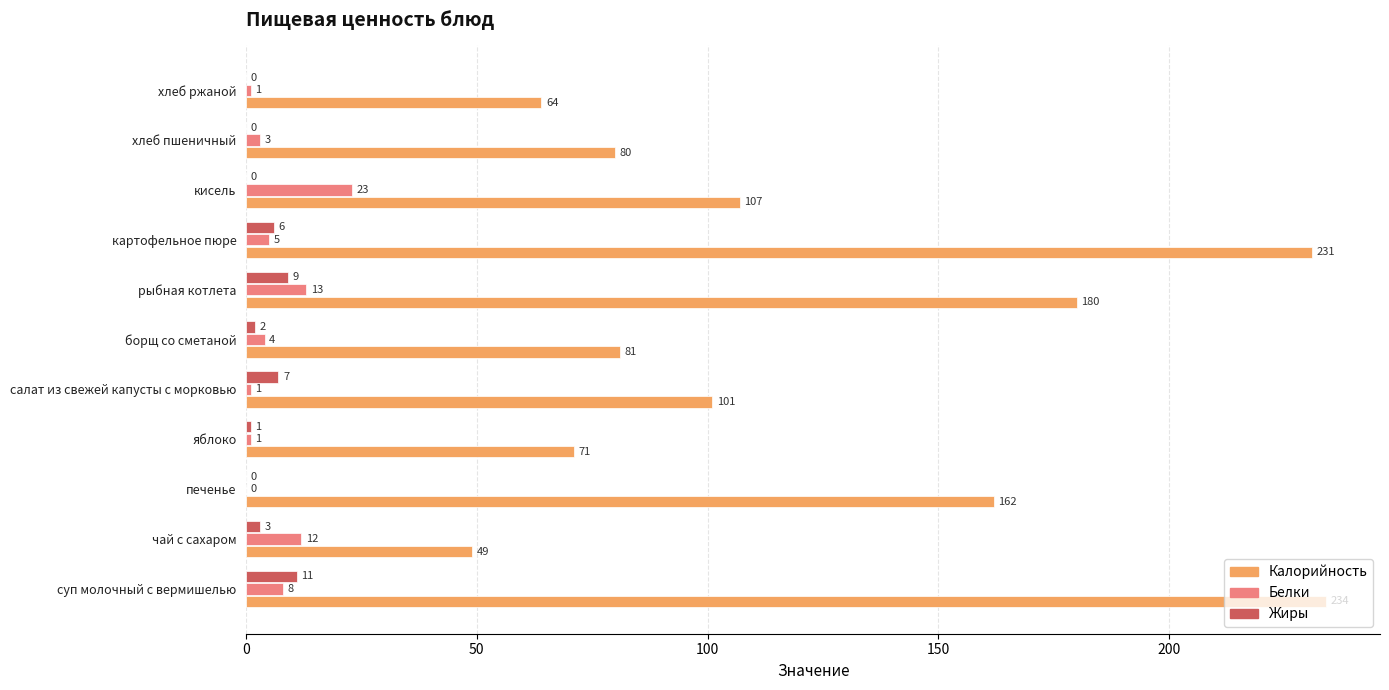

What is the highest value of the Белки series?

23